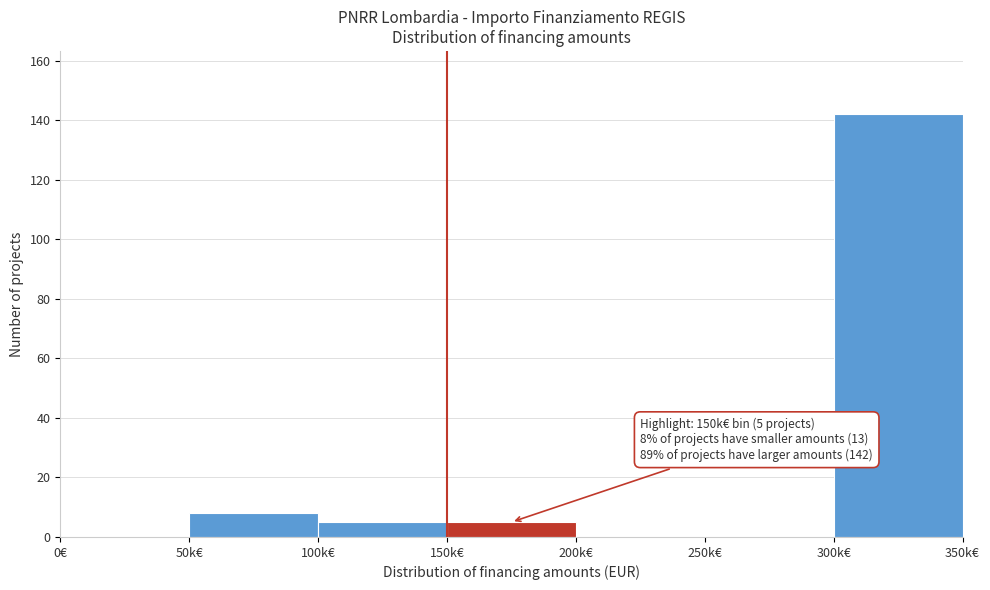

Reading right to left, list all the values displayed in this chart.

300k€=142	250k€=0	200k€=0	150k€=5	100k€=5	50k€=8	0€=0